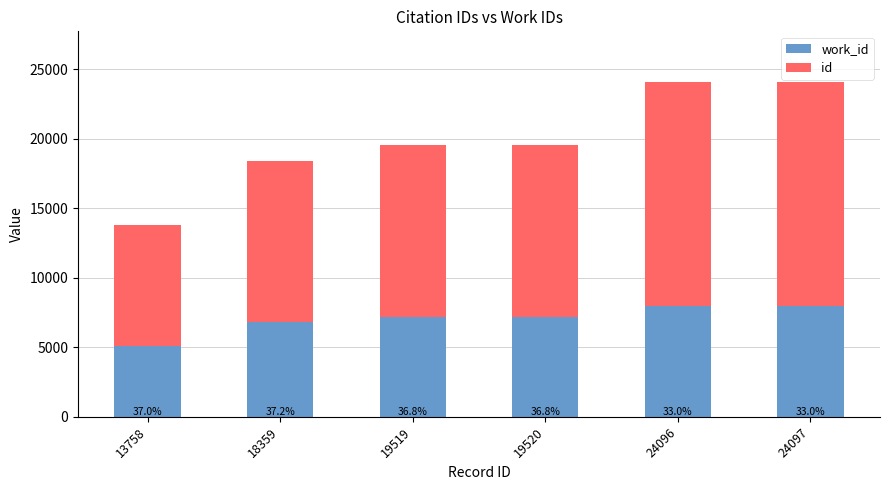

Are the bars horizontal?

No